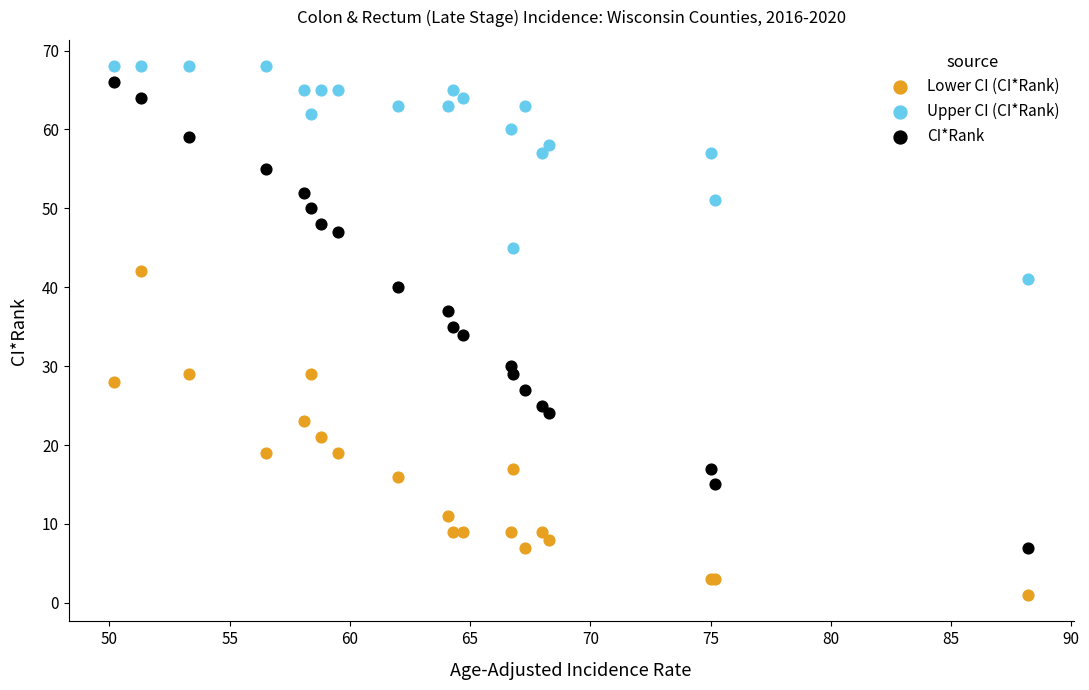

What are all the series names shown in the legend?

Lower CI (CI*Rank), Upper CI (CI*Rank), CI*Rank